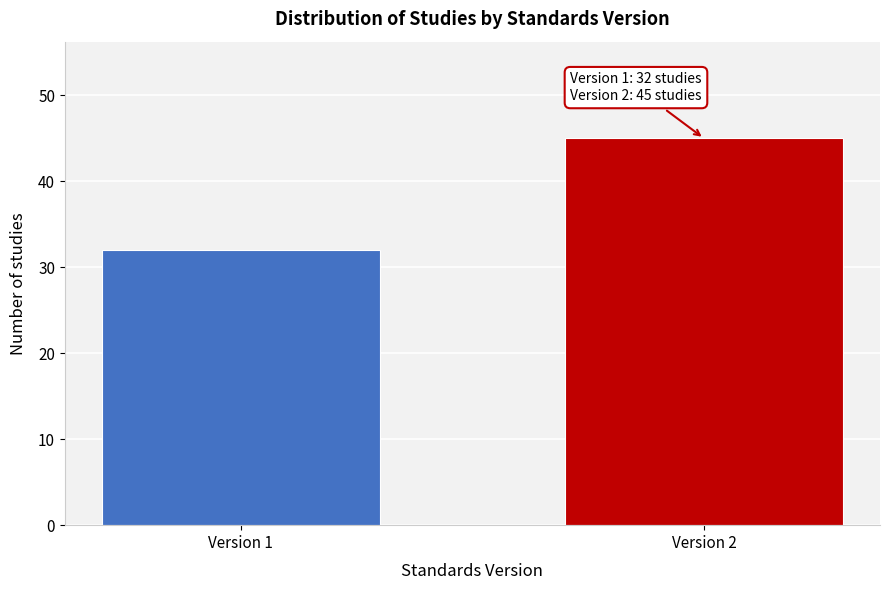

Reading left to right, transcribe all the data shown in this chart.

Version 1=32	Version 2=45